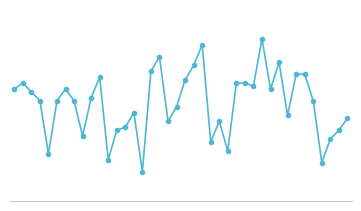

What is the average value?

8.5